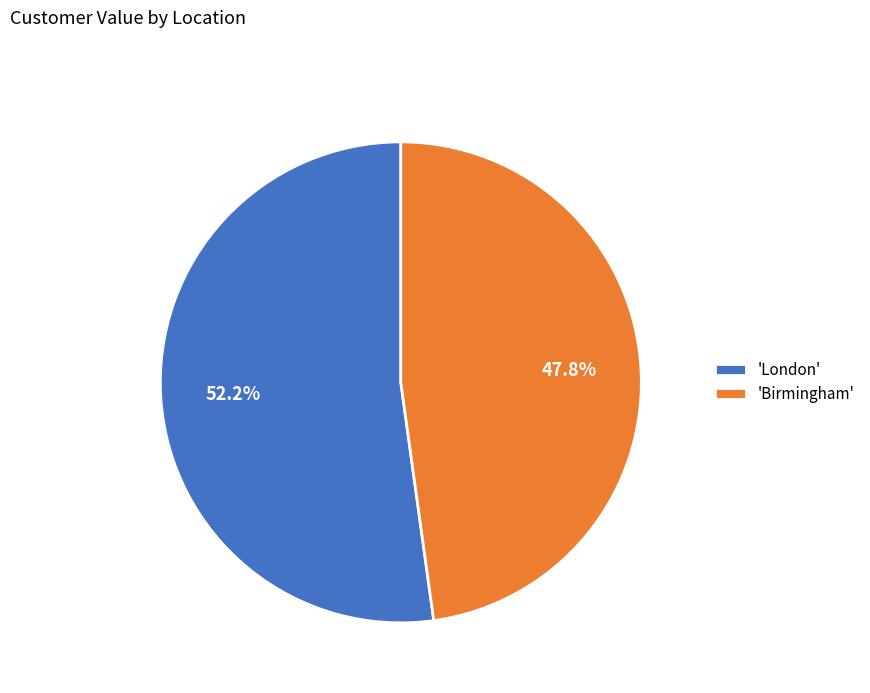

Do 'London' and 'Birmingham' together represent more than half of the pie?

Yes